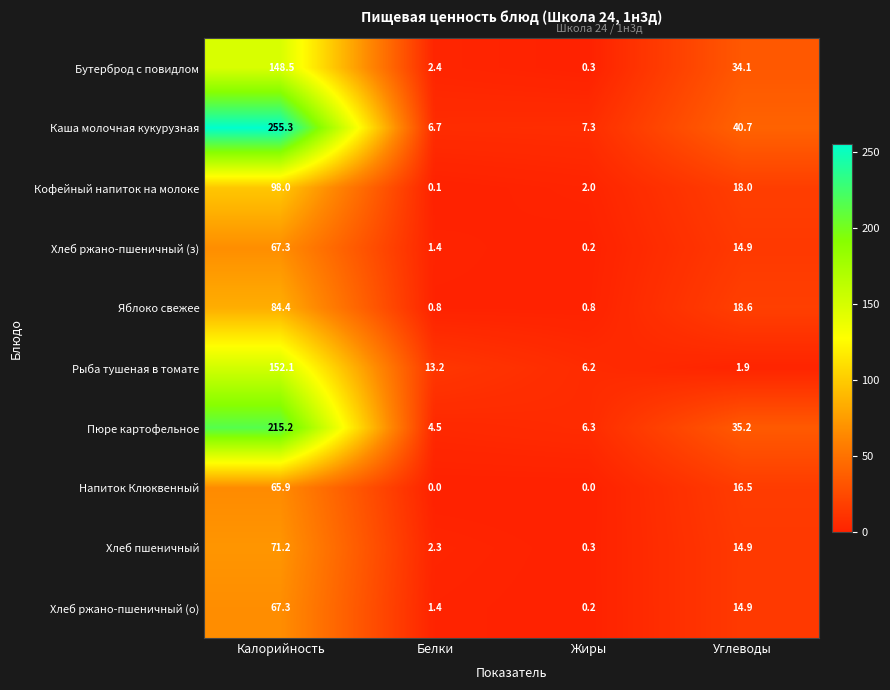

At which label does Хлеб ржано-пшеничный (о) reach its minimum?

Жиры